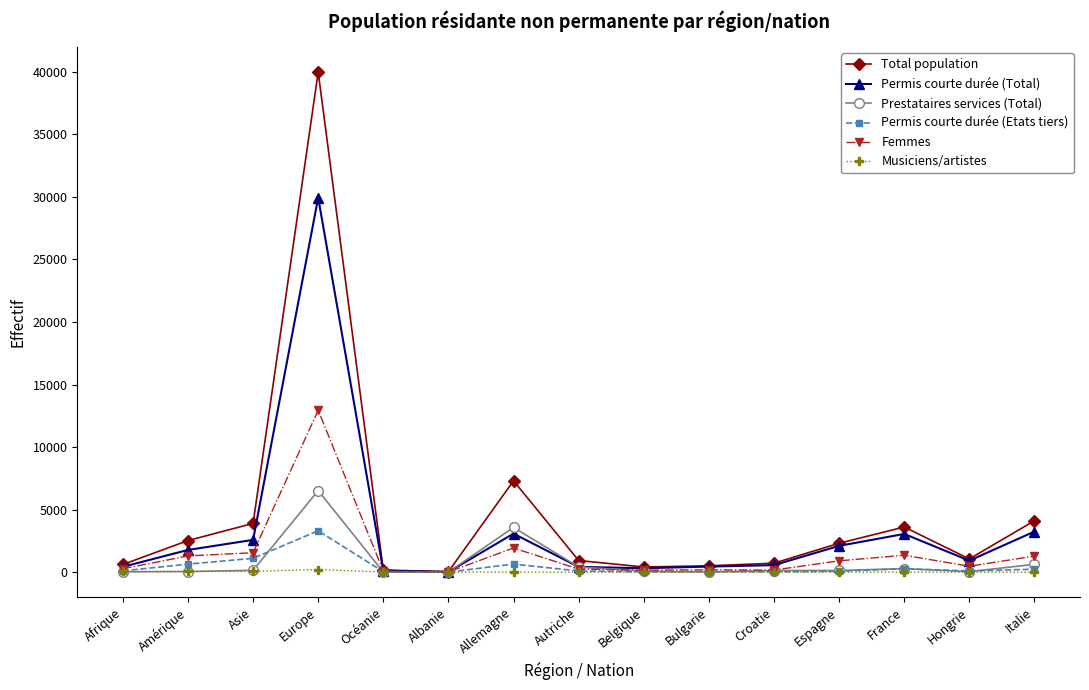

At which category is the sum across all series the highest?

Europe